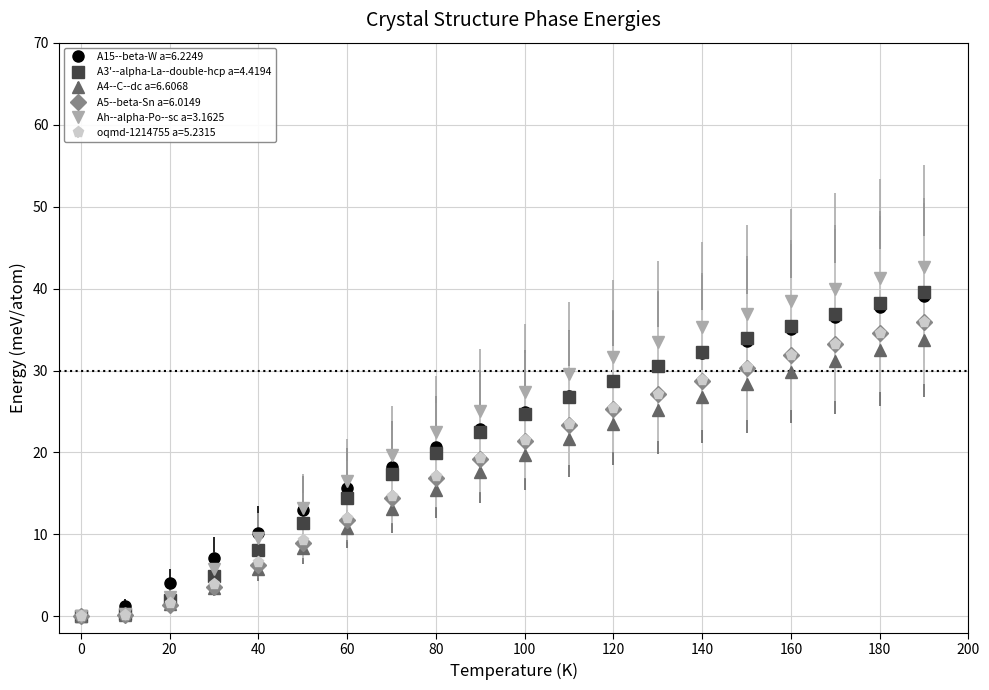

What is the value of the A3'--alpha-La--double-hcp a=4.4194 point at the 11th from the left?

24.7